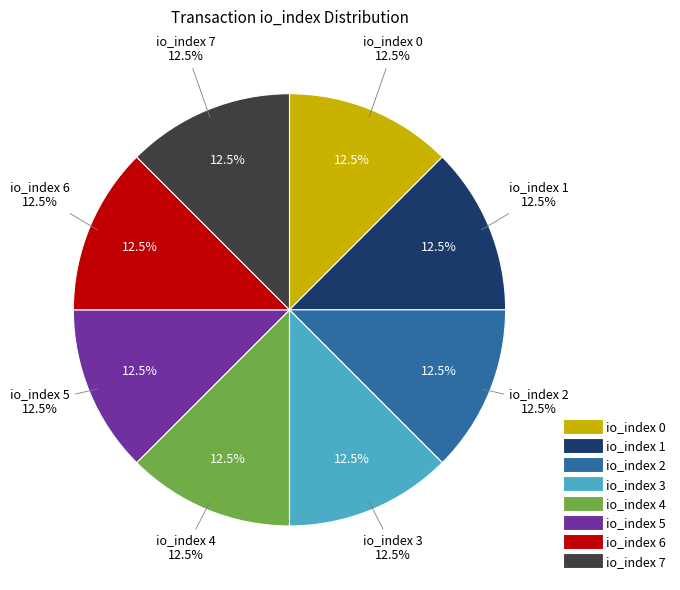

Is there a majority slice in this chart?

No